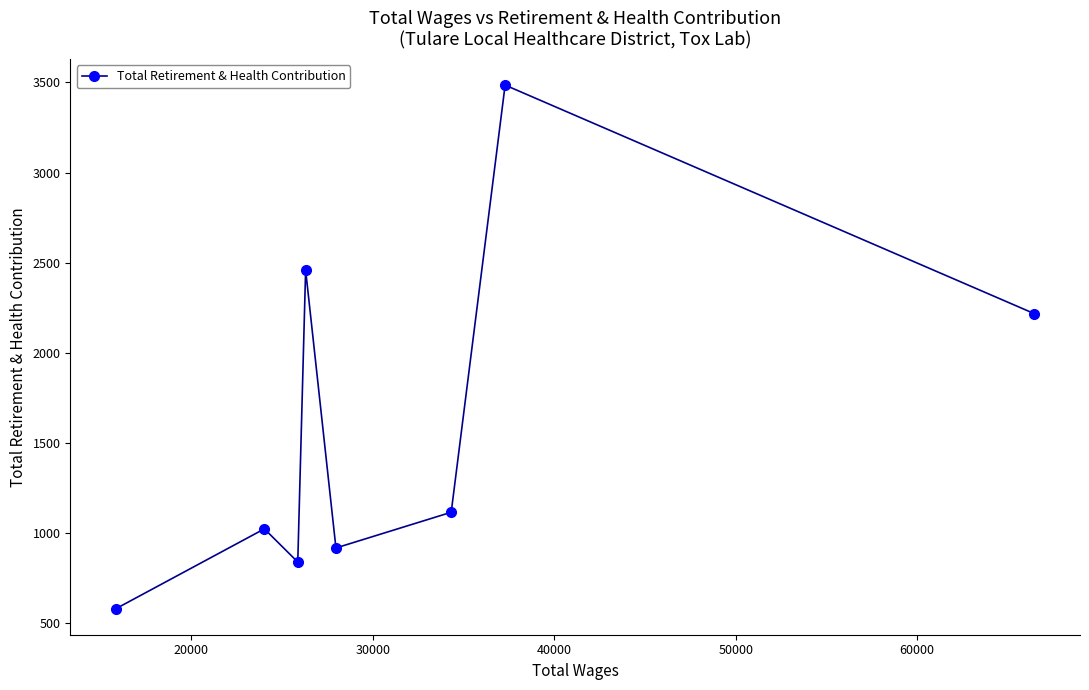

What is the greatest value displayed?

3485